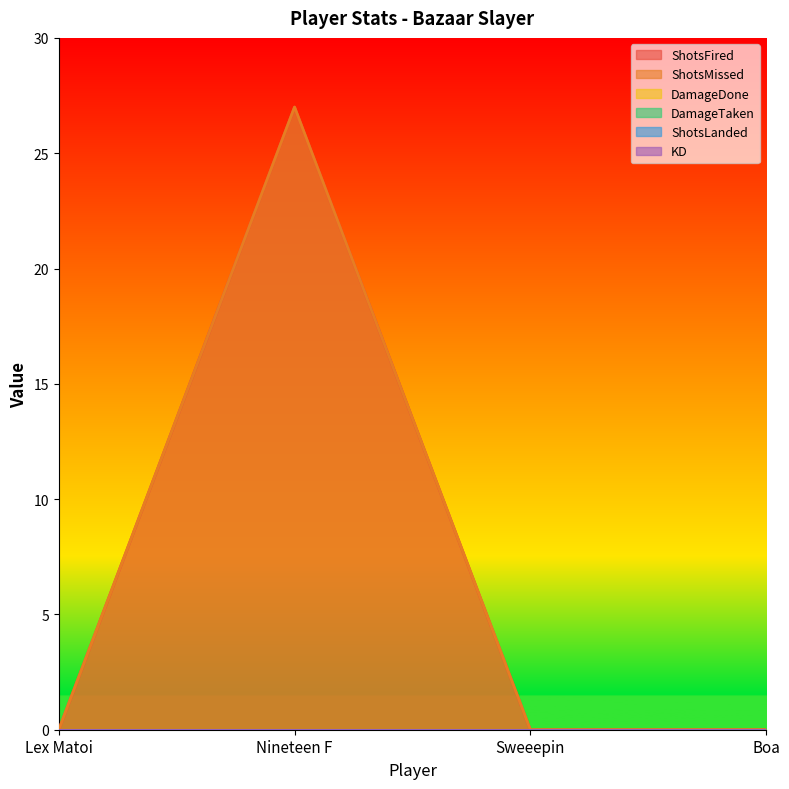

Which series changed the most between Lex Matoi and Nineteen F?

ShotsFired